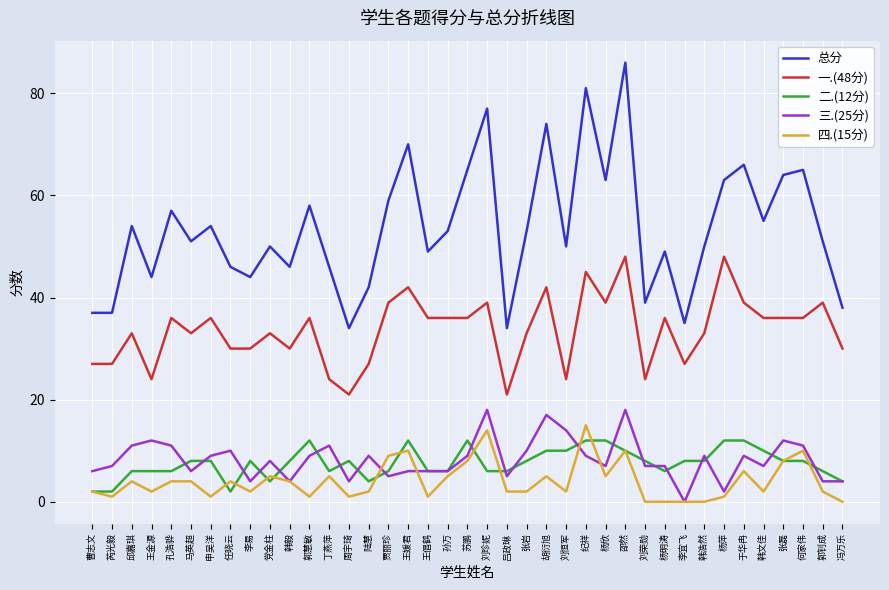

List the series in order of their peak value, highest first.

总分, 一.(48分), 三.(25分), 四.(15分), 二.(12分)